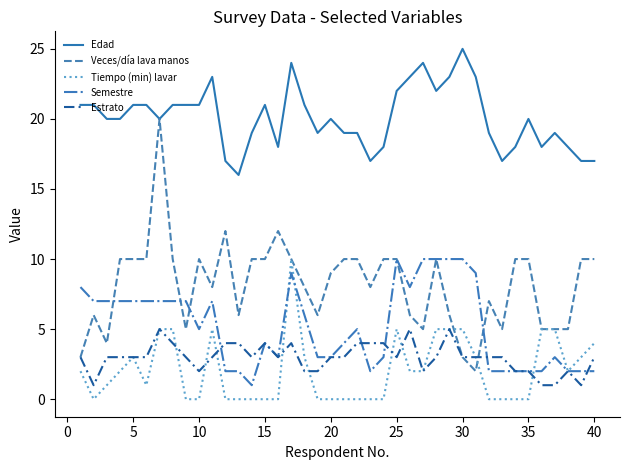

Which series has the largest total across all categories?

Edad